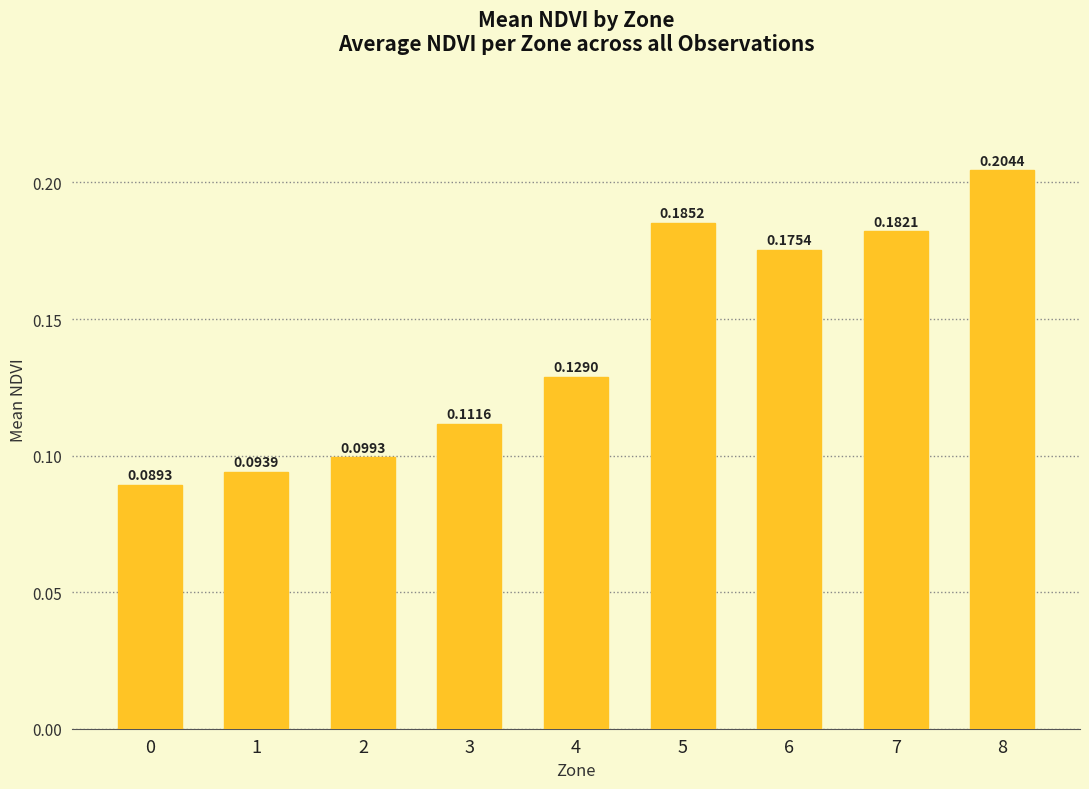

What is the change in value from 2 to 5?

+0.1